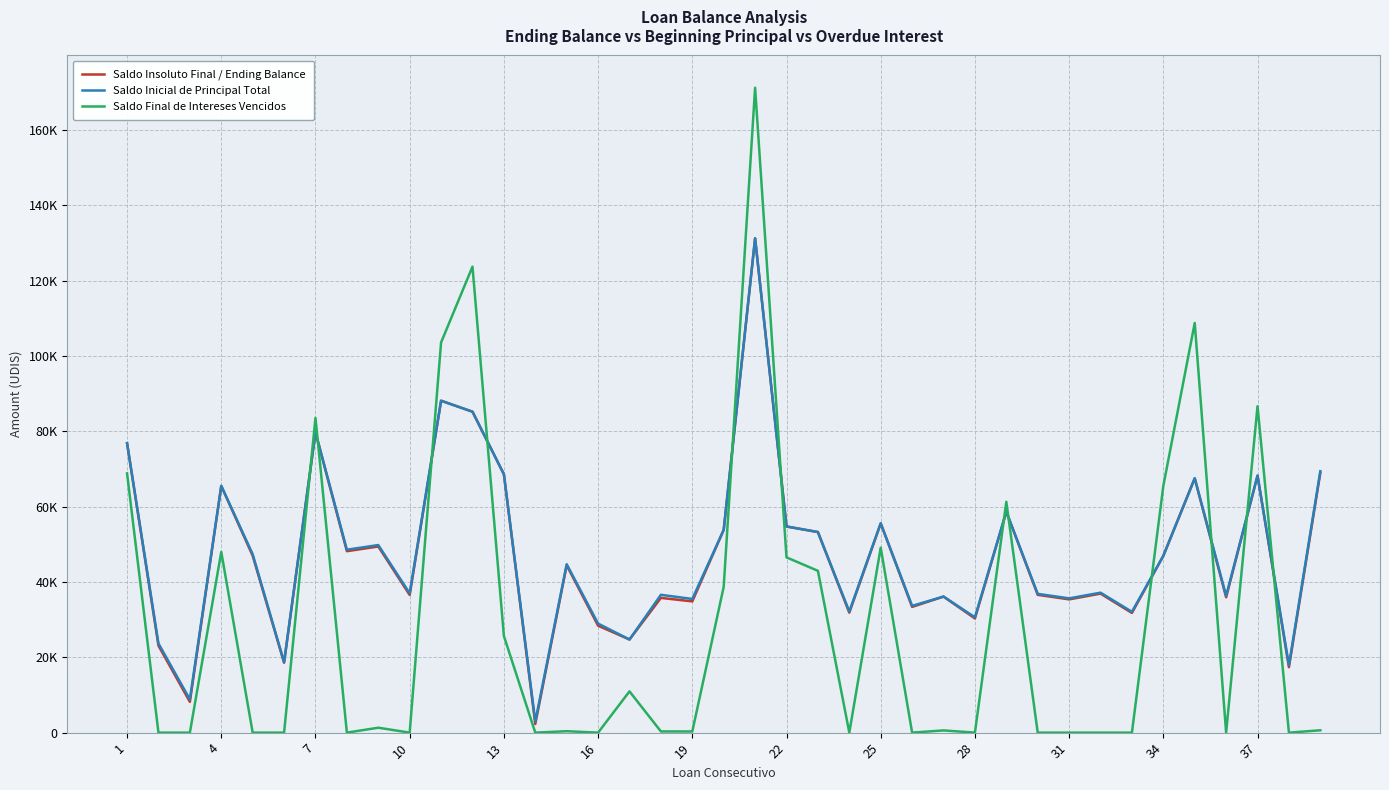

Does the chart display data point markers on the line(s)?

No